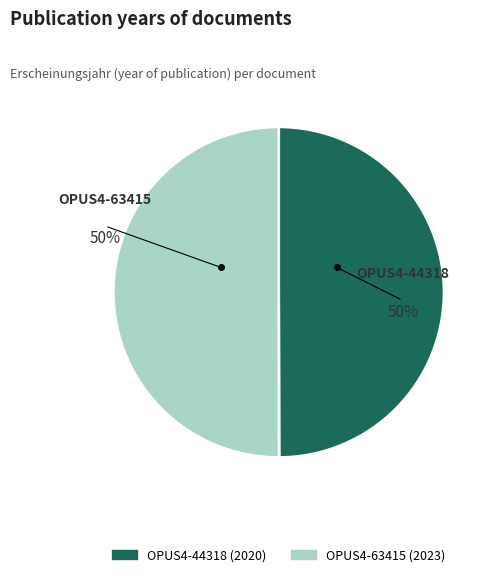

To the nearest percent, what is the combined percentage of OPUS4-63415 and OPUS4-44318?

100%